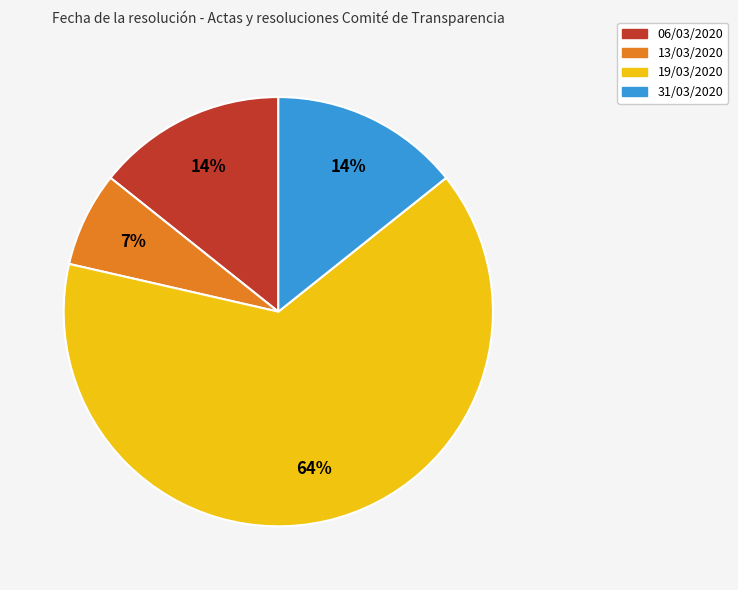

To the nearest percent, what is the average slice percentage?

25%